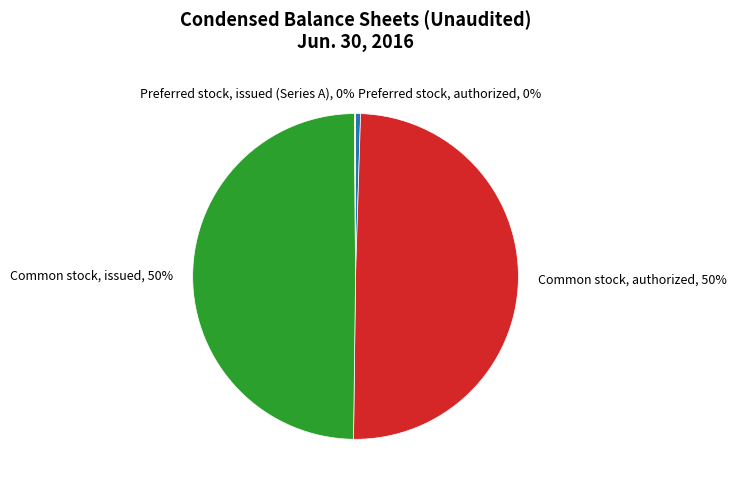

True or false: Preferred stock, authorized accounts for 0% of the total.

True